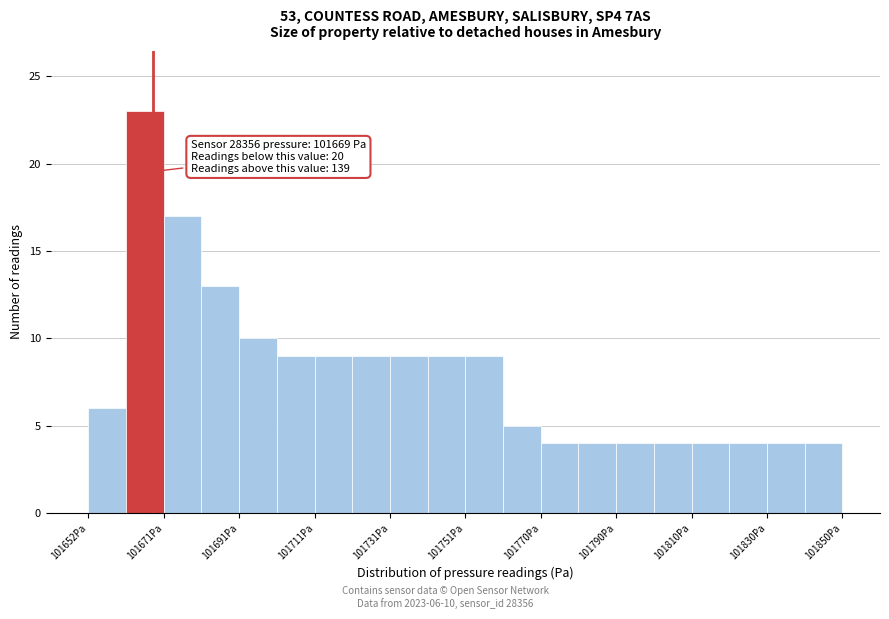

Which range on the x-axis has the tallest bar?

101662 to 101672